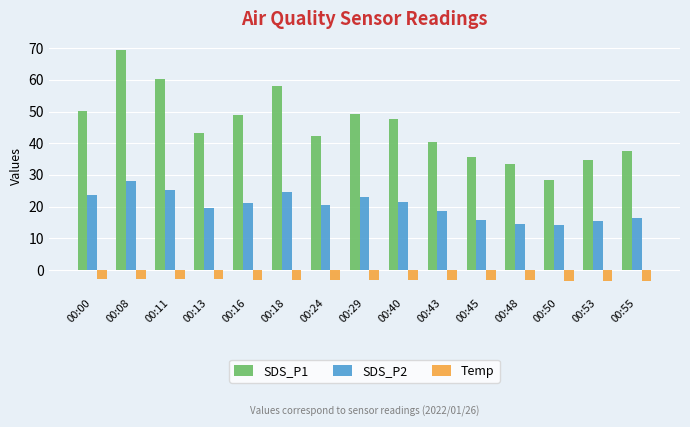

What is the difference between the highest and lowest values at 00:43?

43.6